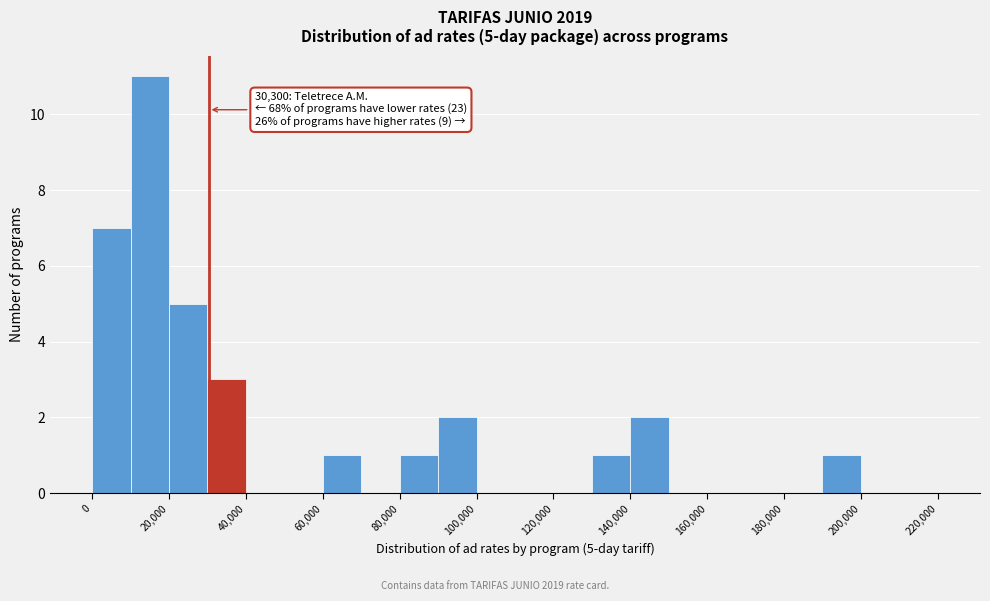

Over which range of the x-axis is the bar tallest?

10000 to 20000